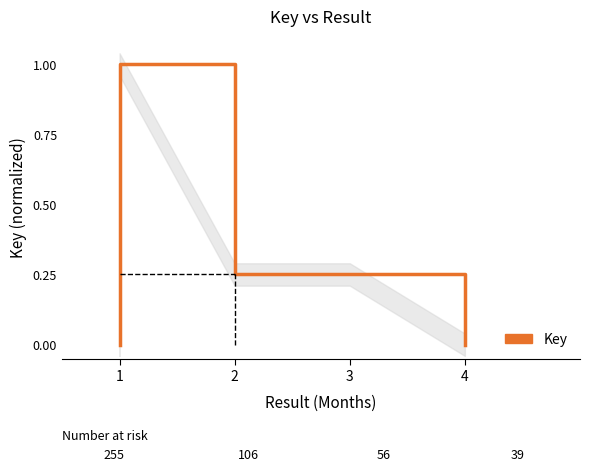

Count the number of values greater than 0.

3